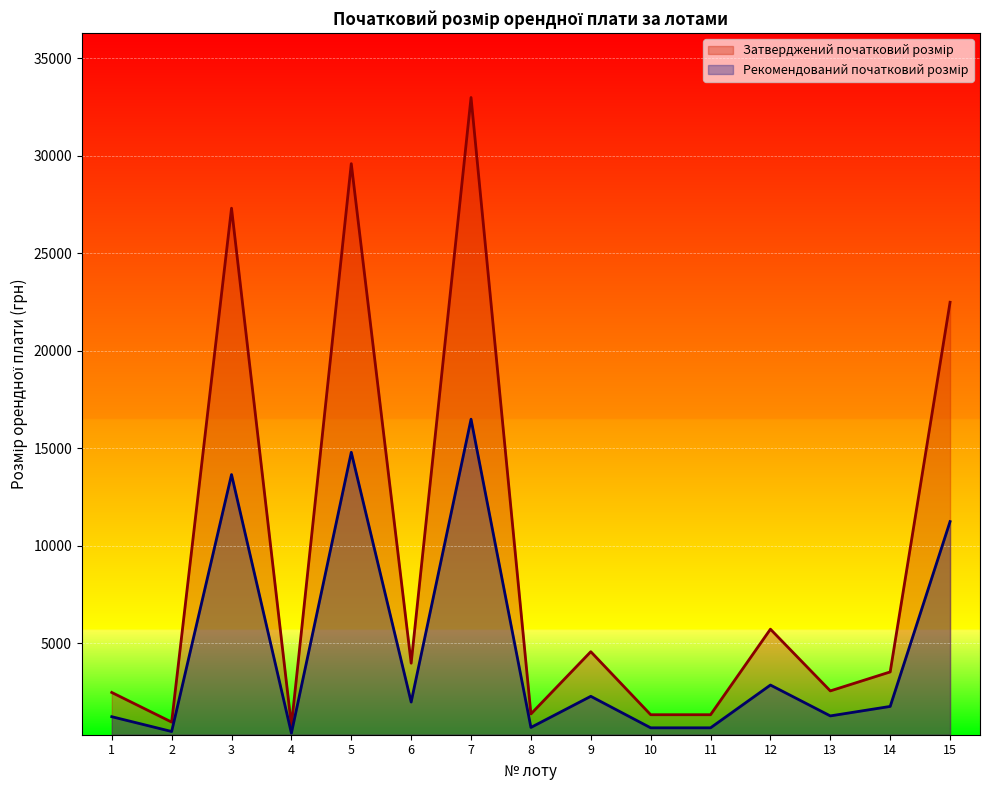

Does the chart display data point markers on the line(s)?

No